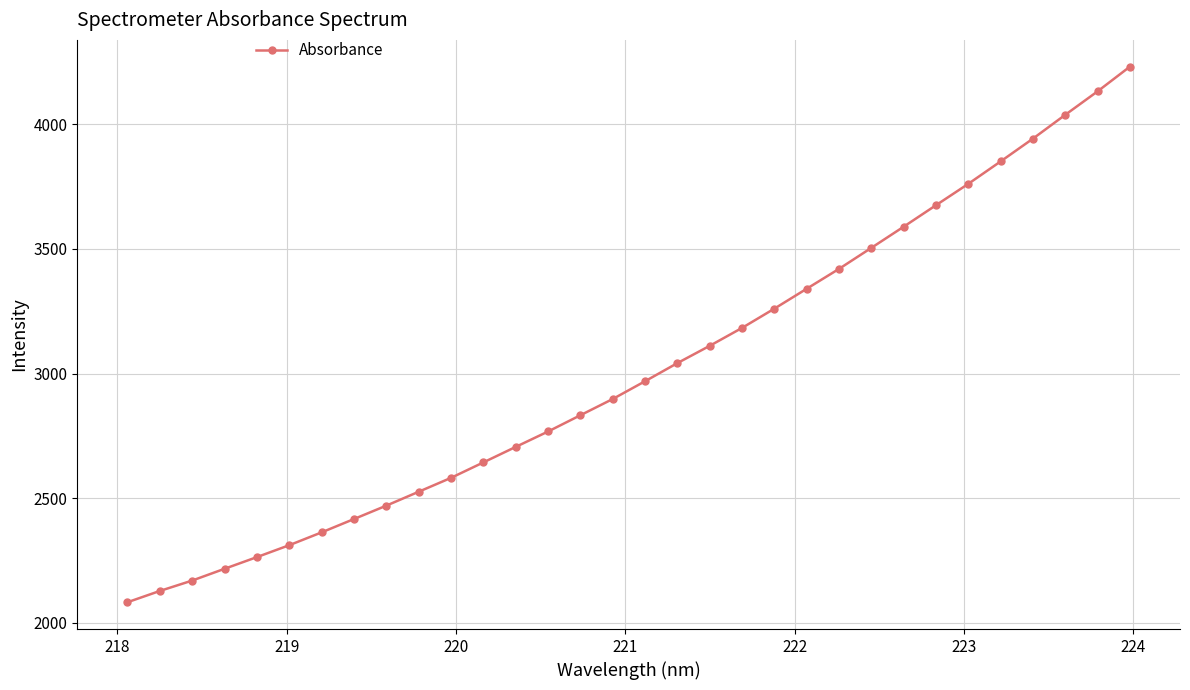

What is the sum of all values?

96436.5